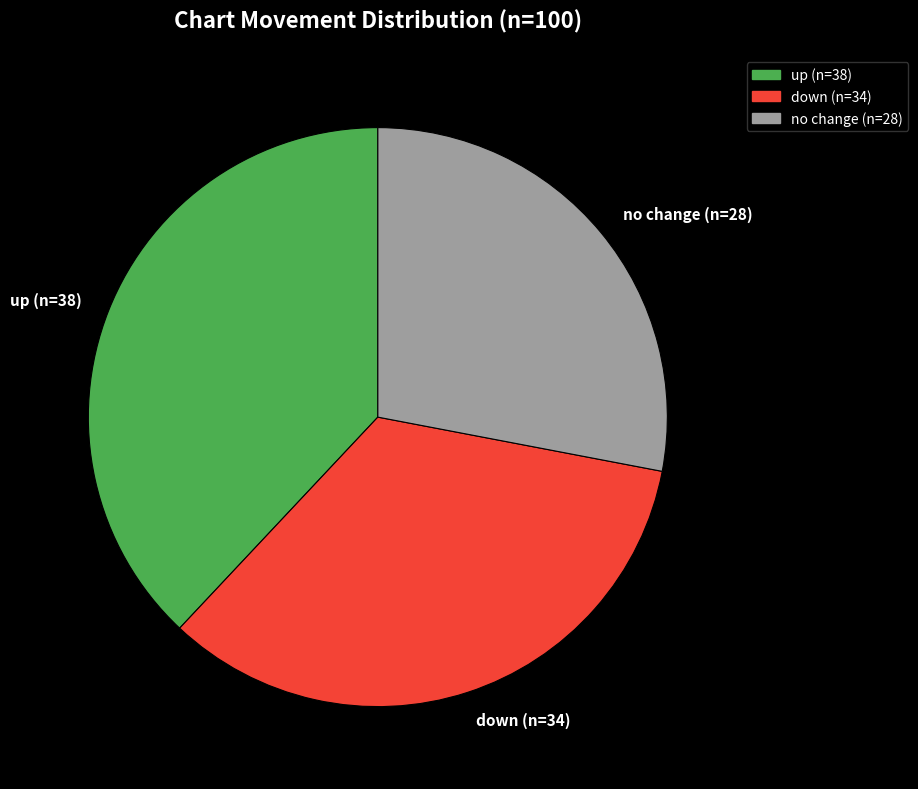

Do down (n=34) and no change (n=28) together represent more than half of the pie?

Yes